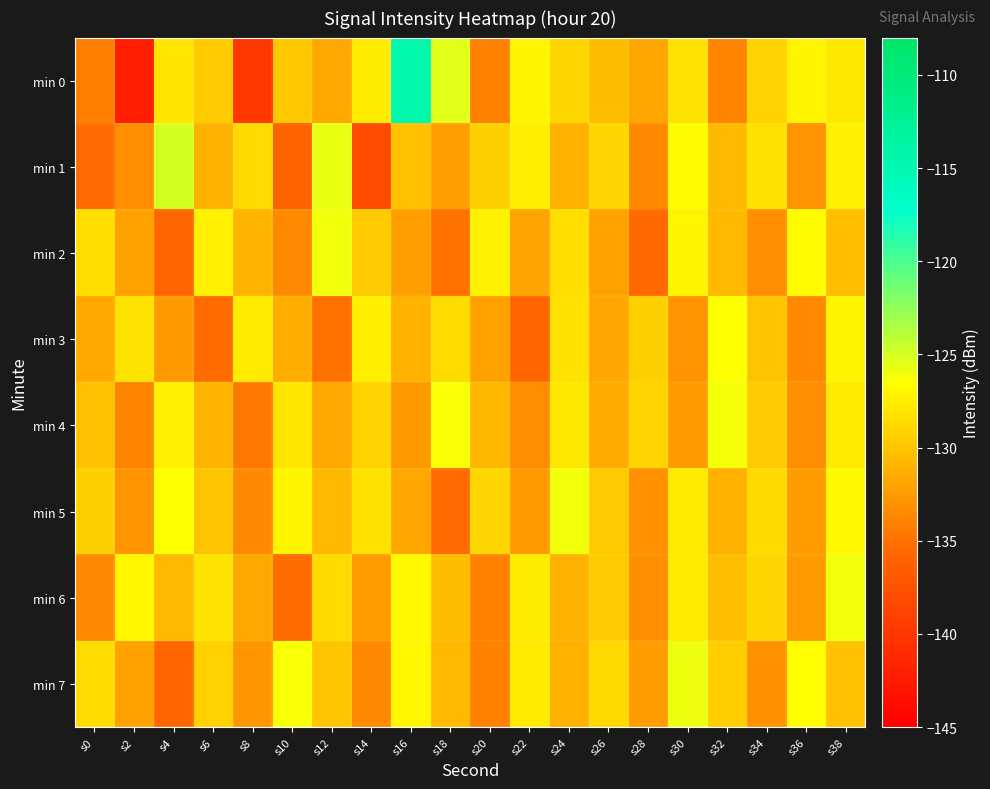

Which series has the largest range (max minus min)?

min 0